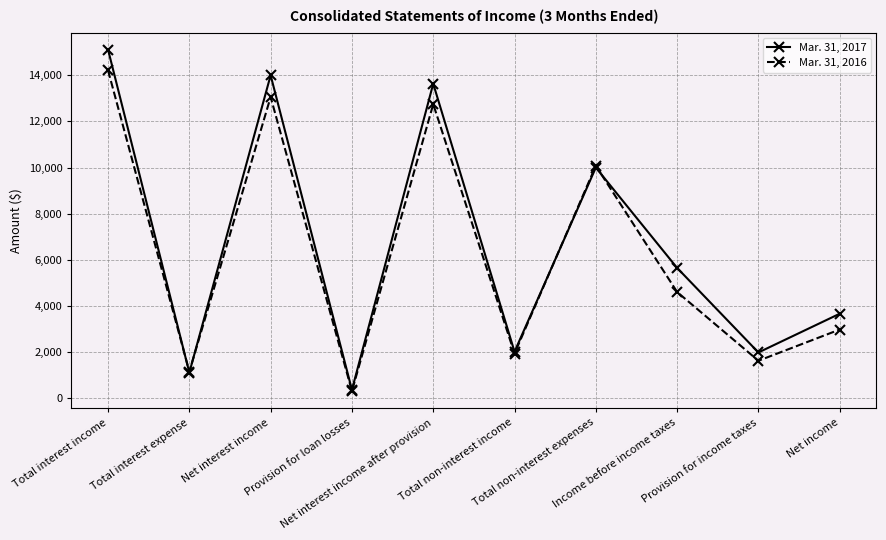

What is the approximate value of Mar. 31, 2016 at Net interest income?

13055